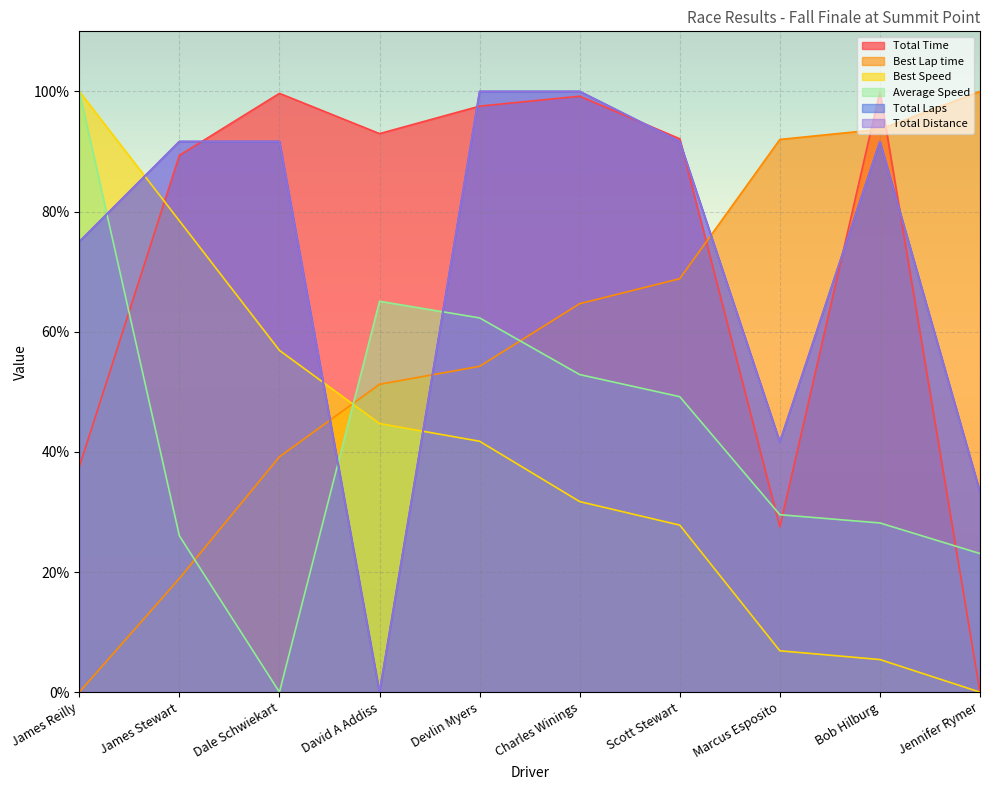

Where do Best Lap time and Total Laps first cross each other?

Dale Schwiekart and David A Addiss